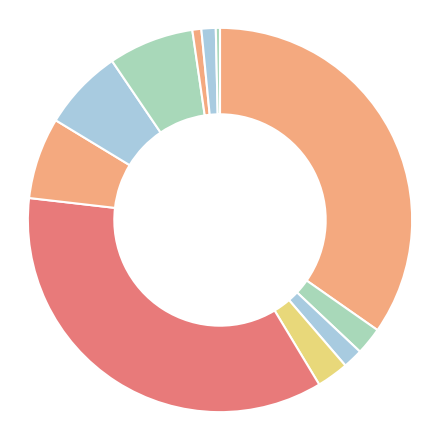

Which slice is the largest?

Fantastic Failures